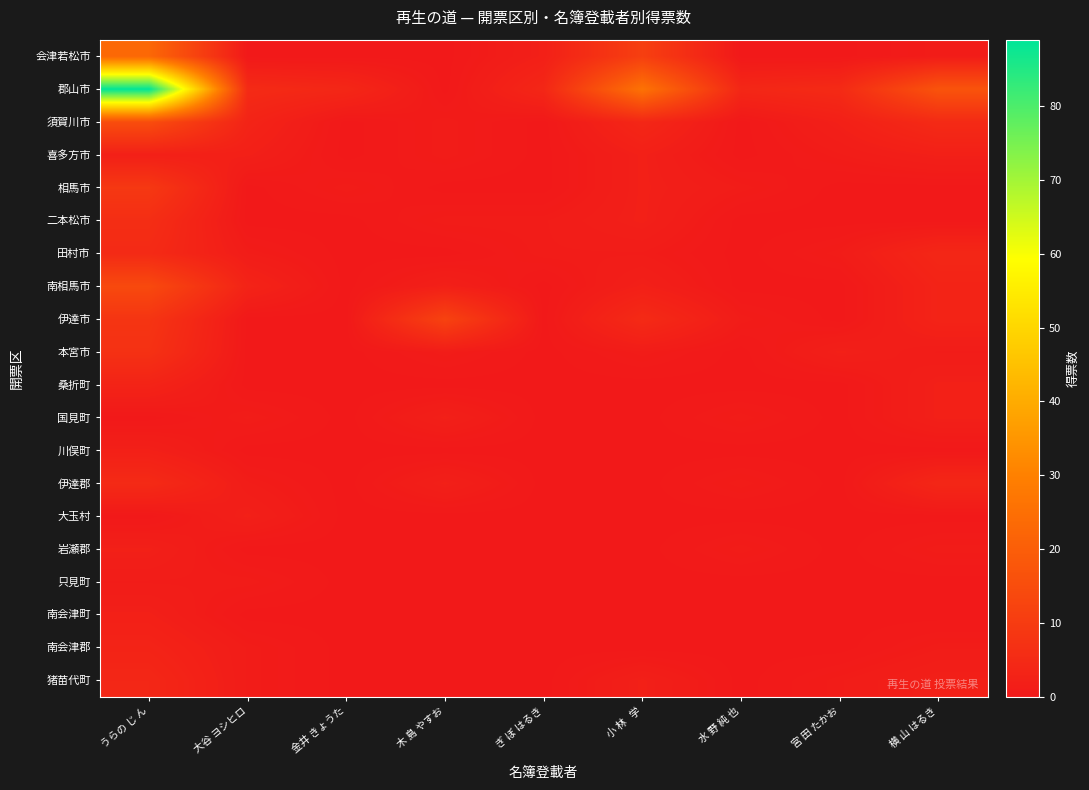

Reading right to left, transcribe all the data shown in this chart.

会津若松市: 横 山 はるき=1.0	宮 田 たかお=0.0	水 野 純 也=0.0	小 林   学=11.0	ぎ ぼ はるき=2.0	木 島 やすお=0.0	金井 きょうた=0.0	大谷 ヨシヒロ=0.0	うらの じ ん=23.0
郡山市: 横 山 はるき=17.0	宮 田 たかお=5.0	水 野 純 也=4.0	小 林   学=26.0	ぎ ぼ はるき=4.0	木 島 やすお=0.0	金井 きょうた=4.0	大谷 ヨシヒロ=5.1	うらの じ ん=89.0
須賀川市: 横 山 はるき=5.0	宮 田 たかお=2.0	水 野 純 也=0.0	小 林   学=4.0	ぎ ぼ はるき=0.0	木 島 やすお=1.0	金井 きょうた=0.0	大谷 ヨシヒロ=3.1	うらの じ ん=15.0
喜多方市: 横 山 はるき=2.0	宮 田 たかお=1.0	水 野 純 也=0.0	小 林   学=2.0	ぎ ぼ はるき=0.0	木 島 やすお=1.0	金井 きょうた=0.0	大谷 ヨシヒロ=2.0	うらの じ ん=2.0
相馬市: 横 山 はるき=0.0	宮 田 たかお=0.0	水 野 純 也=1.0	小 林   学=2.0	ぎ ぼ はるき=0.0	木 島 やすお=0.0	金井 きょうた=1.0	大谷 ヨシヒロ=0.0	うらの じ ん=9.0
二本松市: 横 山 はるき=0.0	宮 田 たかお=0.0	水 野 純 也=0.0	小 林   学=2.0	ぎ ぼ はるき=1.0	木 島 やすお=1.0	金井 きょうた=0.0	大谷 ヨシヒロ=0.0	うらの じ ん=6.0
田村市: 横 山 はるき=4.0	宮 田 たかお=1.0	水 野 純 也=0.0	小 林   学=1.0	ぎ ぼ はるき=1.0	木 島 やすお=0.0	金井 きょうた=0.0	大谷 ヨシヒロ=1.0	うらの じ ん=5.0
南相馬市: 横 山 はるき=3.0	宮 田 たかお=0.0	水 野 純 也=0.0	小 林   学=2.0	ぎ ぼ はるき=0.0	木 島 やすお=2.0	金井 きょうた=0.0	大谷 ヨシヒロ=3.0	うらの じ ん=14.0
伊達市: 横 山 はるき=3.0	宮 田 たかお=0.0	水 野 純 也=1.0	小 林   学=5.0	ぎ ぼ はるき=0.0	木 島 やすお=12.0	金井 きょうた=0.0	大谷 ヨシヒロ=0.0	うらの じ ん=8.0
本宮市: 横 山 はるき=1.0	宮 田 たかお=2.0	水 野 純 也=0.0	小 林   学=1.0	ぎ ぼ はるき=0.0	木 島 やすお=1.0	金井 きょうた=0.0	大谷 ヨシヒロ=0.0	うらの じ ん=7.0
桑折町: 横 山 はるき=2.0	宮 田 たかお=0.0	水 野 純 也=0.0	小 林   学=0.0	ぎ ぼ はるき=0.0	木 島 やすお=0.0	金井 きょうた=0.0	大谷 ヨシヒロ=0.0	うらの じ ん=3.0
国見町: 横 山 はるき=2.0	宮 田 たかお=0.0	水 野 純 也=1.0	小 林   学=0.0	ぎ ぼ はるき=0.0	木 島 やすお=2.0	金井 きょうた=0.0	大谷 ヨシヒロ=1.1	うらの じ ん=0.0
川俣町: 横 山 はるき=0.0	宮 田 たかお=0.0	水 野 純 也=0.0	小 林   学=0.0	ぎ ぼ はるき=0.0	木 島 やすお=0.0	金井 きょうた=0.0	大谷 ヨシヒロ=0.0	うらの じ ん=2.0
伊達郡: 横 山 はるき=4.0	宮 田 たかお=0.0	水 野 純 也=1.0	小 林   学=0.0	ぎ ぼ はるき=0.0	木 島 やすお=2.0	金井 きょうた=0.0	大谷 ヨシヒロ=1.1	うらの じ ん=5.0
大玉村: 横 山 はるき=0.0	宮 田 たかお=0.0	水 野 純 也=0.0	小 林   学=0.0	ぎ ぼ はるき=0.0	木 島 やすお=0.0	金井 きょうた=0.0	大谷 ヨシヒロ=2.0	うらの じ ん=0.0
岩瀬郡: 横 山 はるき=1.0	宮 田 たかお=0.0	水 野 純 也=1.0	小 林   学=0.0	ぎ ぼ はるき=0.0	木 島 やすお=0.0	金井 きょうた=0.0	大谷 ヨシヒロ=0.0	うらの じ ん=2.0
只見町: 横 山 はるき=0.0	宮 田 たかお=0.0	水 野 純 也=0.0	小 林   学=0.0	ぎ ぼ はるき=0.0	木 島 やすお=0.0	金井 きょうた=0.0	大谷 ヨシヒロ=1.0	うらの じ ん=1.0
南会津町: 横 山 はるき=0.0	宮 田 たかお=0.0	水 野 純 也=0.0	小 林   学=0.0	ぎ ぼ はるき=0.0	木 島 やすお=0.0	金井 きょうた=0.0	大谷 ヨシヒロ=0.0	うらの じ ん=2.0
南会津郡: 横 山 はるき=1.0	宮 田 たかお=0.0	水 野 純 也=0.0	小 林   学=0.0	ぎ ぼ はるき=0.0	木 島 やすお=0.0	金井 きょうた=0.0	大谷 ヨシヒロ=1.0	うらの じ ん=3.0
猪苗代町: 横 山 はるき=2.0	宮 田 たかお=1.0	水 野 純 也=0.0	小 林   学=2.0	ぎ ぼ はるき=0.0	木 島 やすお=0.0	金井 きょうた=0.0	大谷 ヨシヒロ=1.0	うらの じ ん=4.0